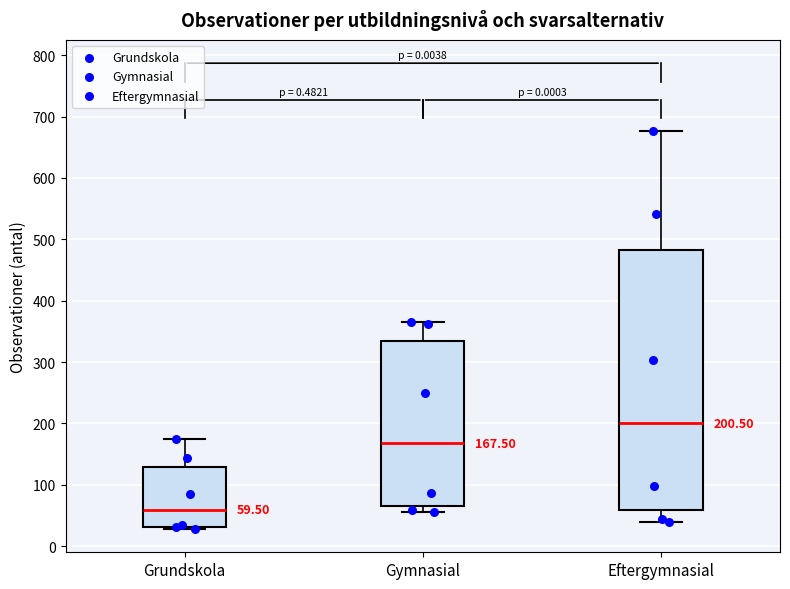

Which box is the tallest, from its lower edge to its upper edge?

Eftergymnasial